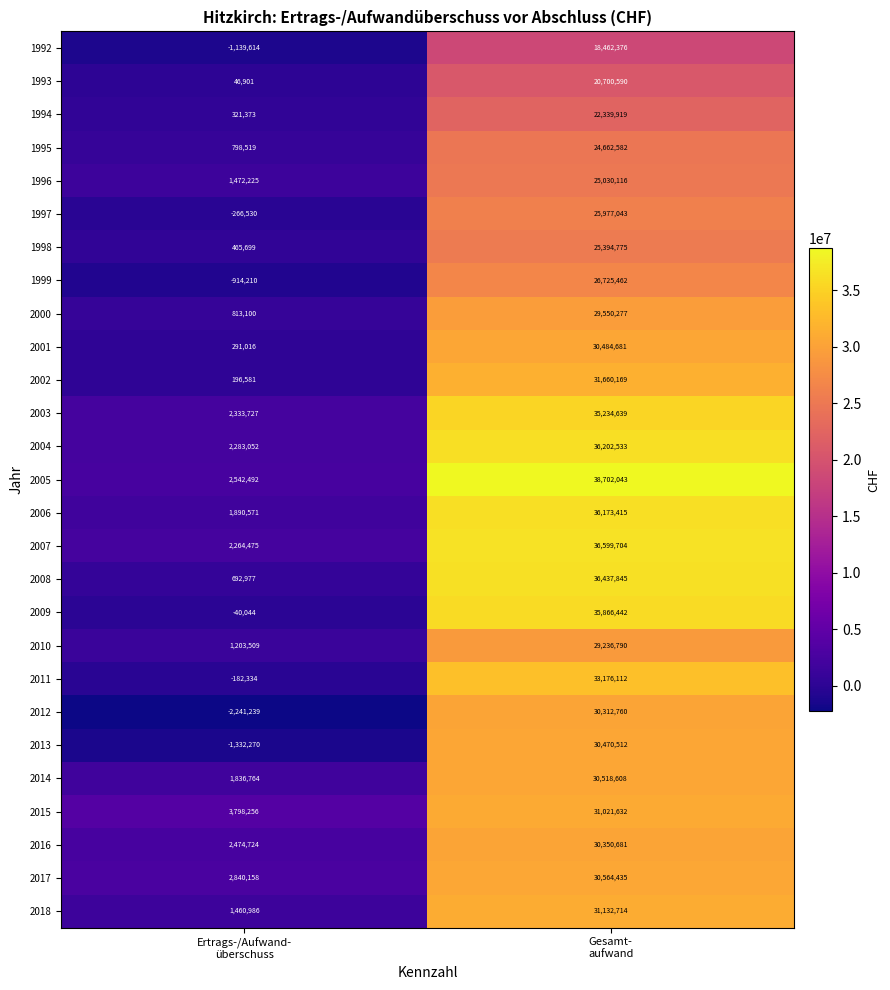

What is the average value of the 2002 series?

15928375